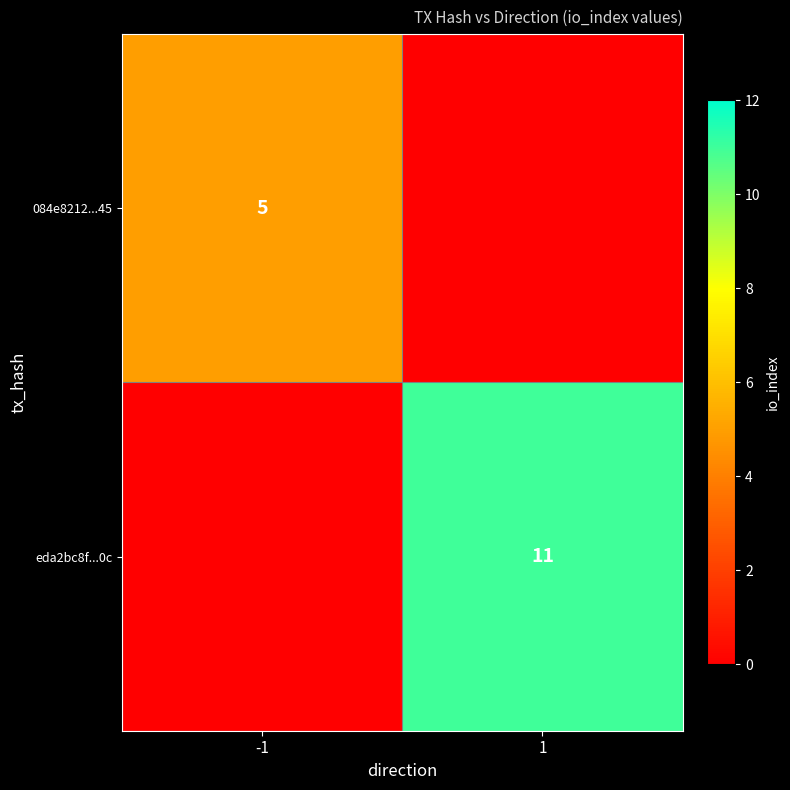

The 084e8212...45 series shows 5 at -1. True or false?

True